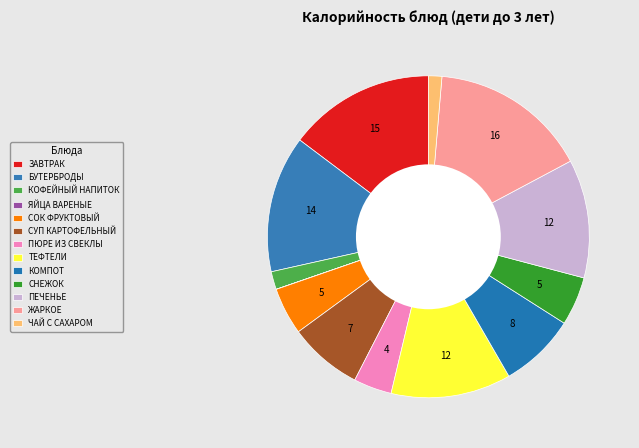

To the nearest percent, what percentage of the pie is ТЕФТЕЛИ?

12%